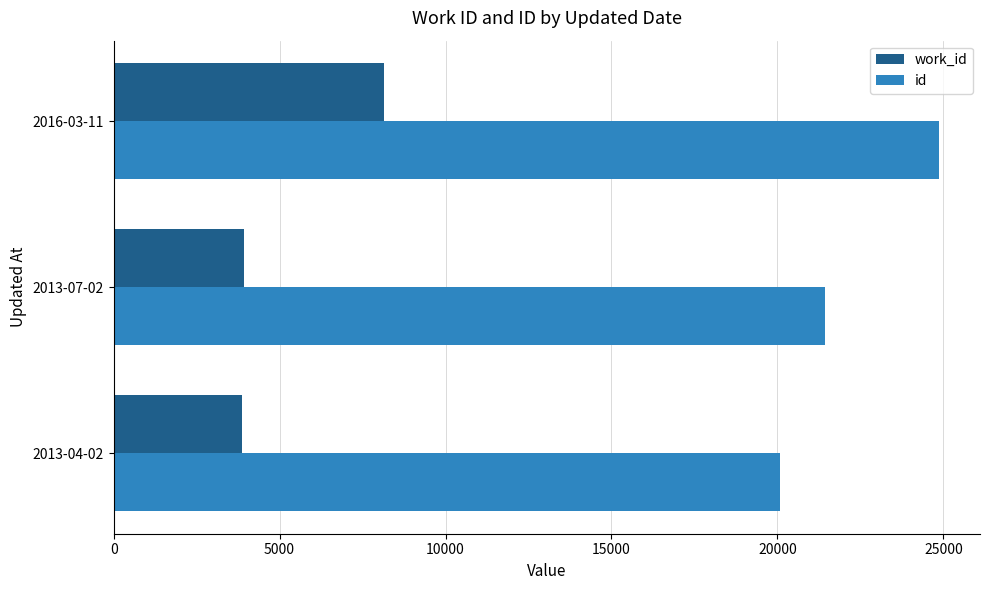

Is the value of id at 2013-07-02 greater than the value of work_id at 2013-04-02?

Yes